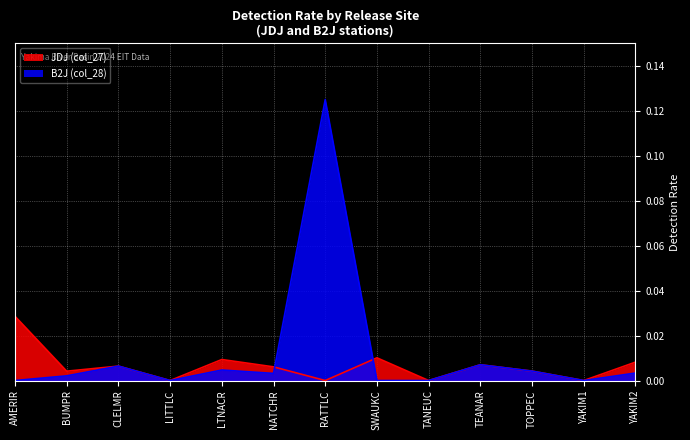

Which series changed the most between RATTLC and SWAUKC?

B2J (col_28)